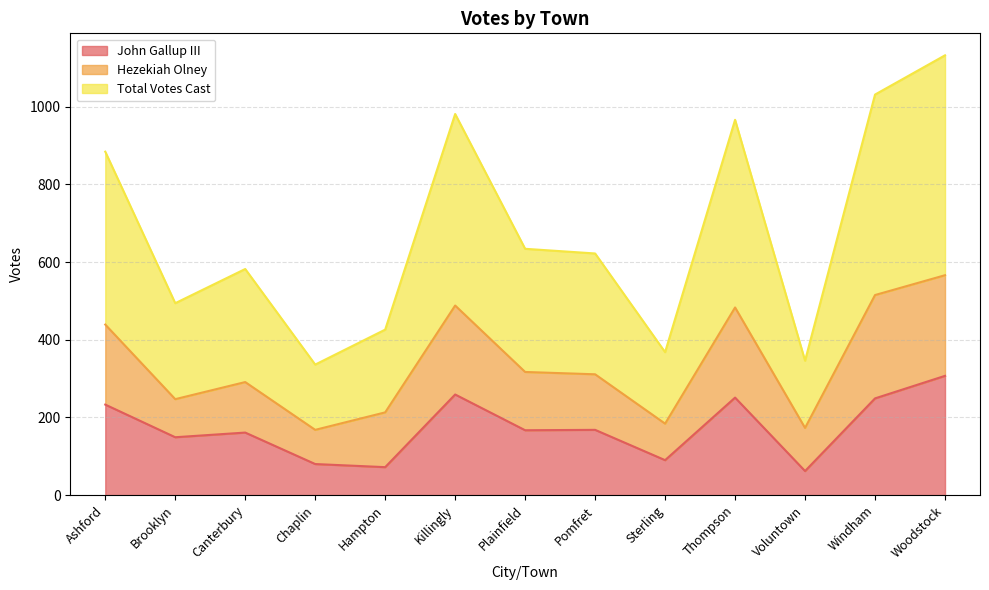

Where is John Gallup III nearest to the value 184?

Pomfret